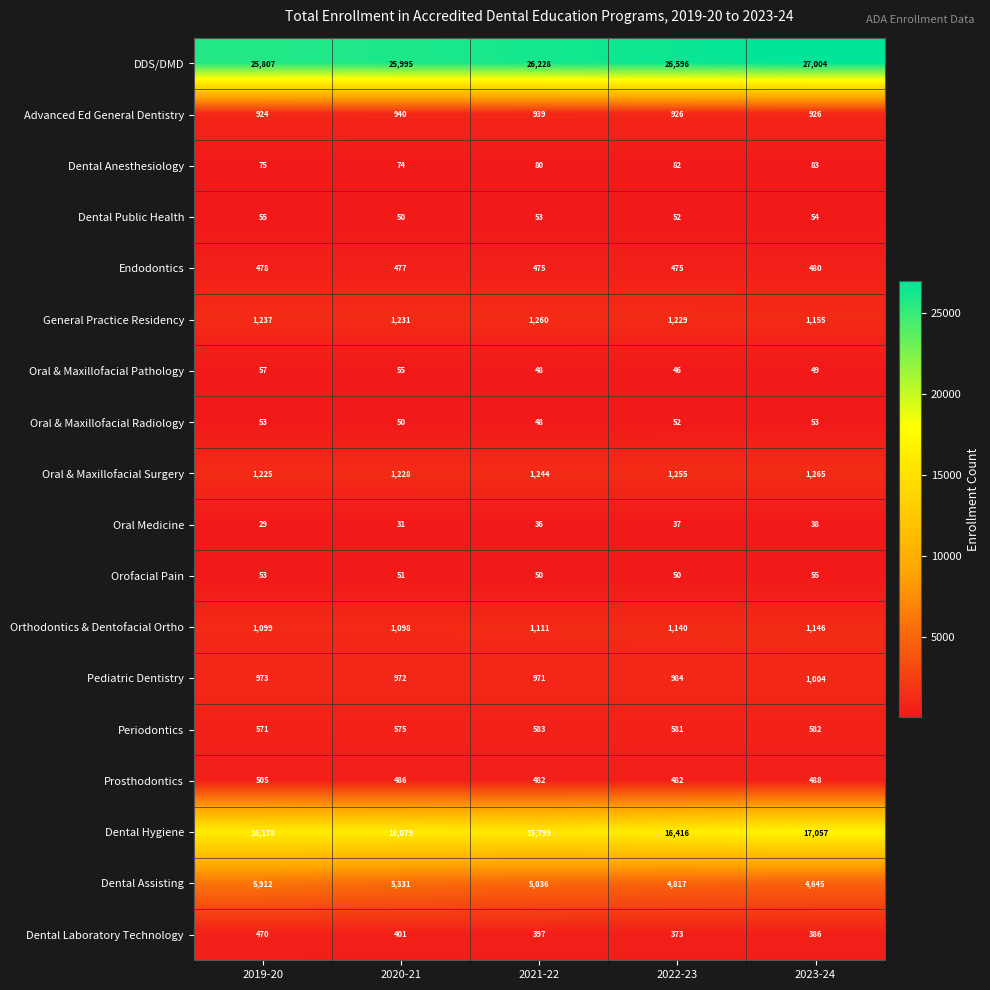

What is the sum of the DDS/DMD values at 2022-23 and 2020-21?

52591